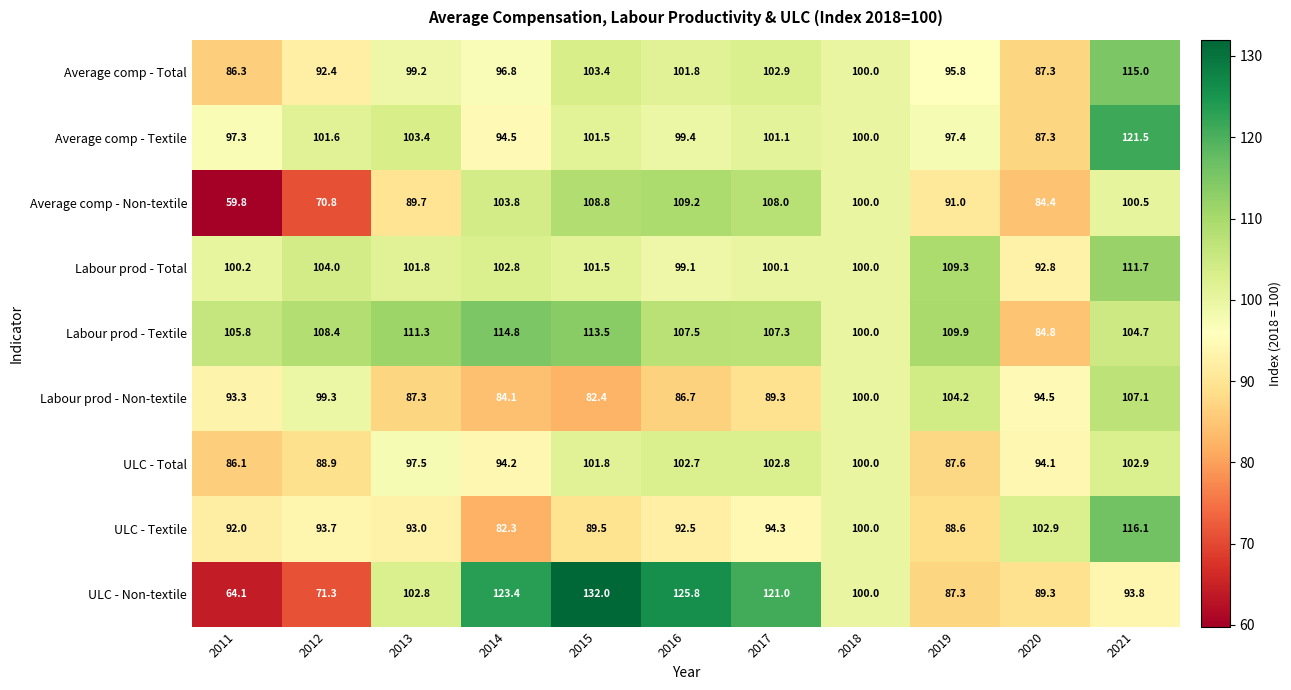

True or false: Labour prod - Total has a value of 104.0 at 2012.

True